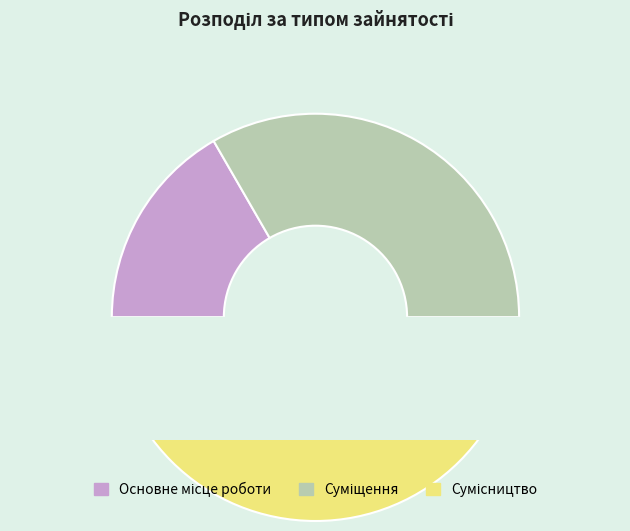

To the nearest percent, what percentage of the pie is Суміщення?

33%